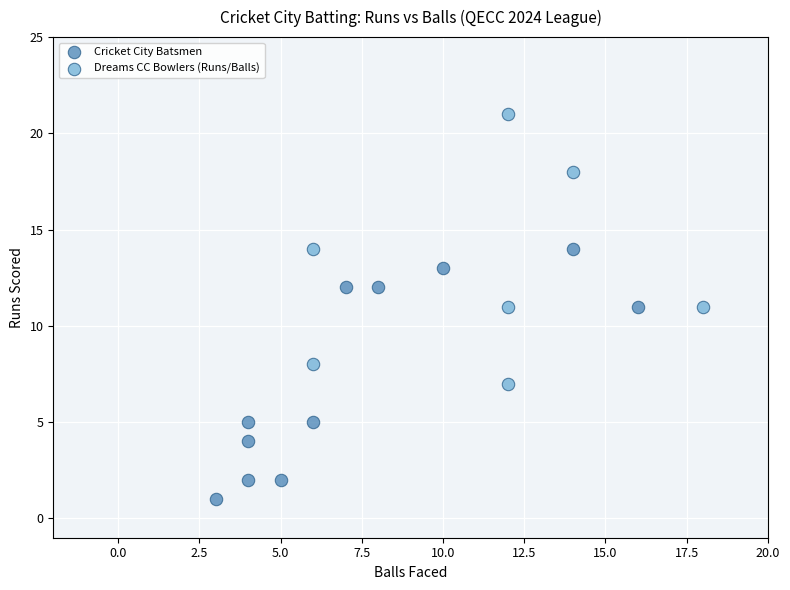

Which series contains the highest Y value?

Dreams CC Bowlers (Runs/Balls)